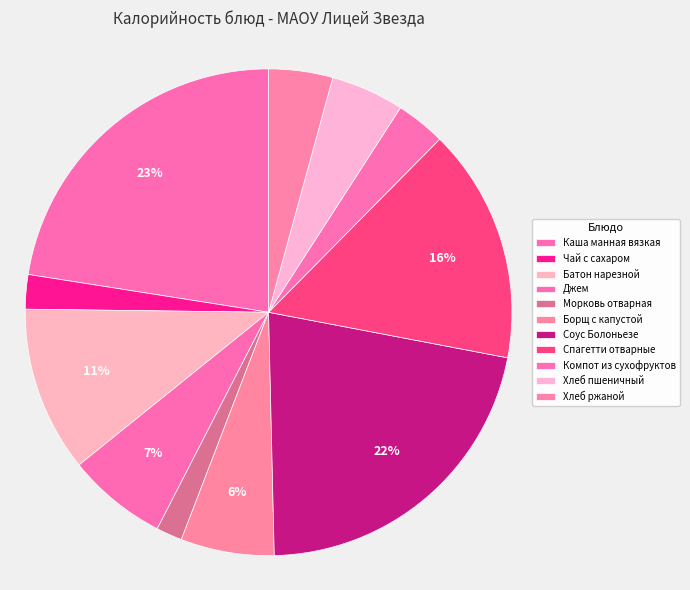

Rank the categories by value from highest to lowest.

Каша манная вязкая, Соус Болоньезе, Спагетти отварные, Батон нарезной, Джем, Борщ с капустой, Хлеб пшеничный, Хлеб ржаной, Компот из сухофруктов, Чай с сахаром, Морковь отварная